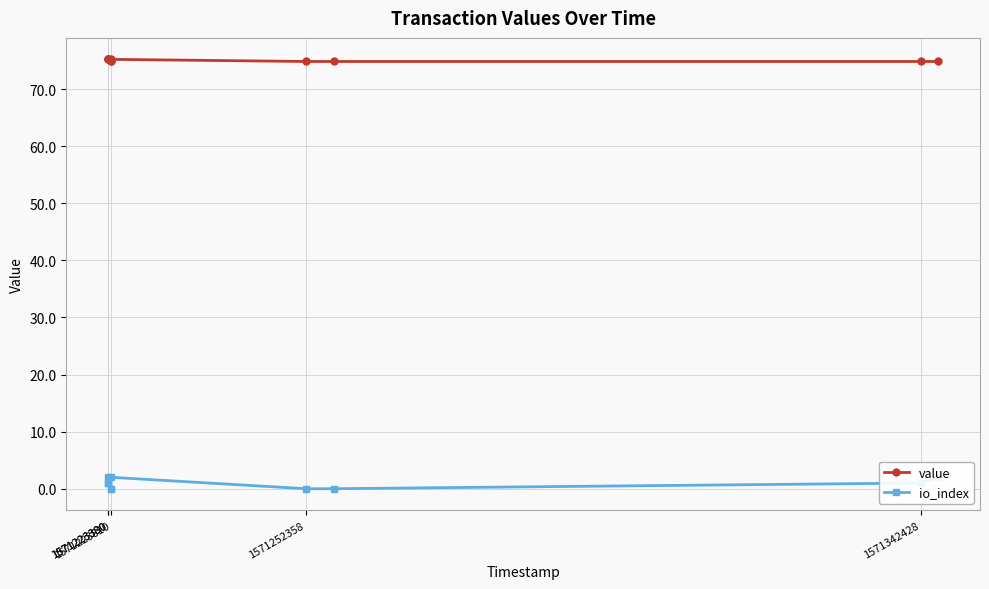

Does the chart display data point markers on the line(s)?

Yes